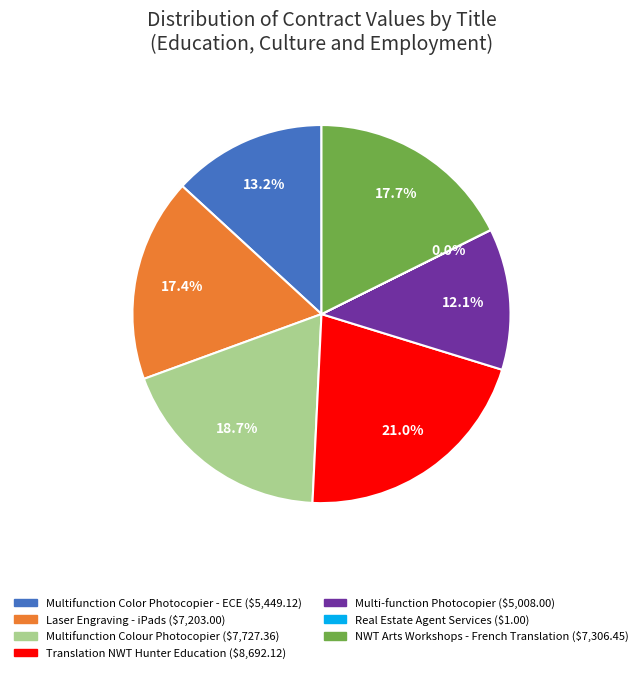

Approximately how many times larger is the value at Translation NWT Hunter Education compared to Multifunction Colour Photocopier?

1.1